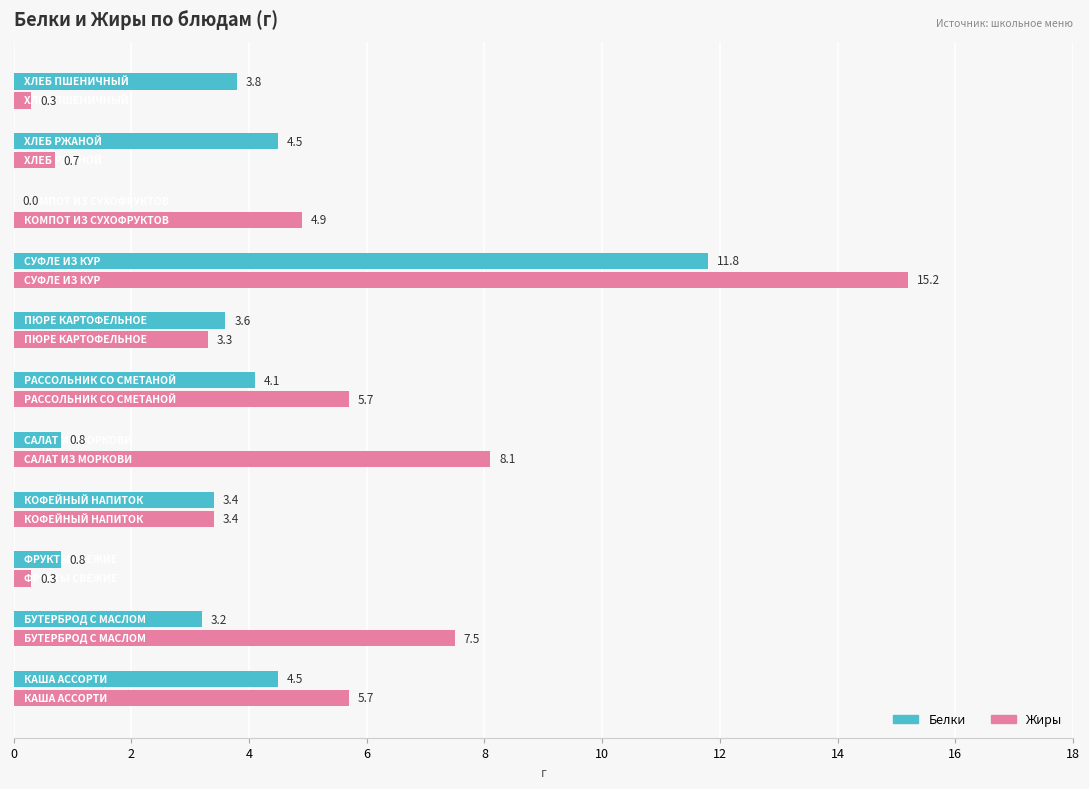

What is the sum of all Жиры values?

55.1